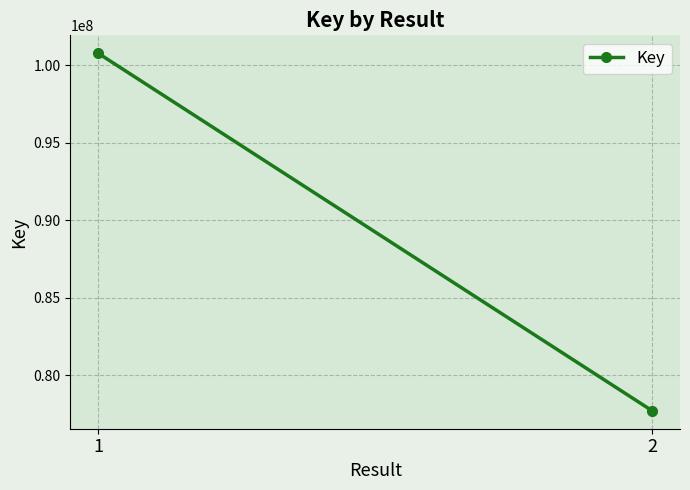

What is the change in value from 1 to 2?

-23067827